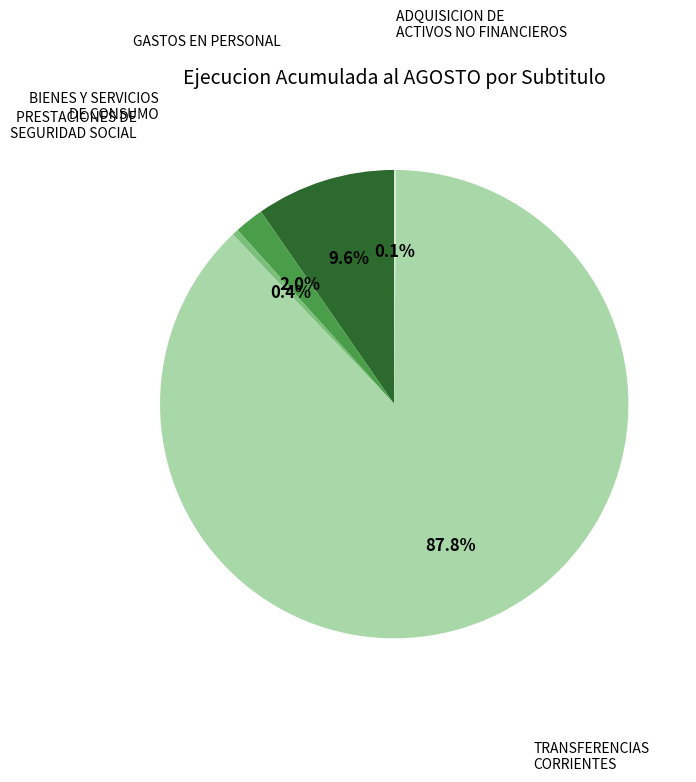

To the nearest percent, what is the difference between the TRANSFERENCIAS CORRIENTES and BIENES Y SERVICIOS DE CONSUMO slice percentages?

86%